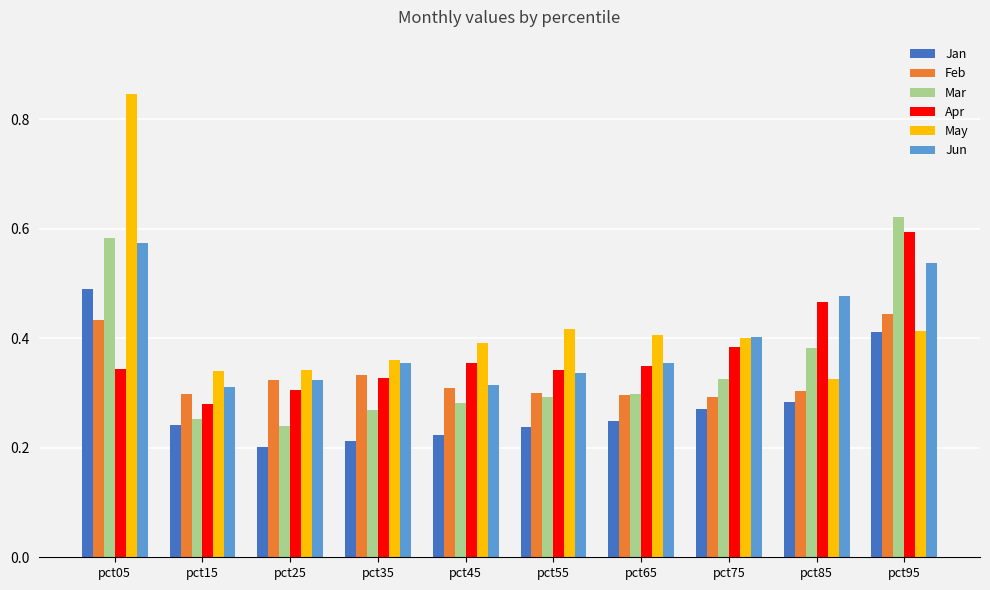

The value of Feb at pct35 is 0.3. True or false?

True